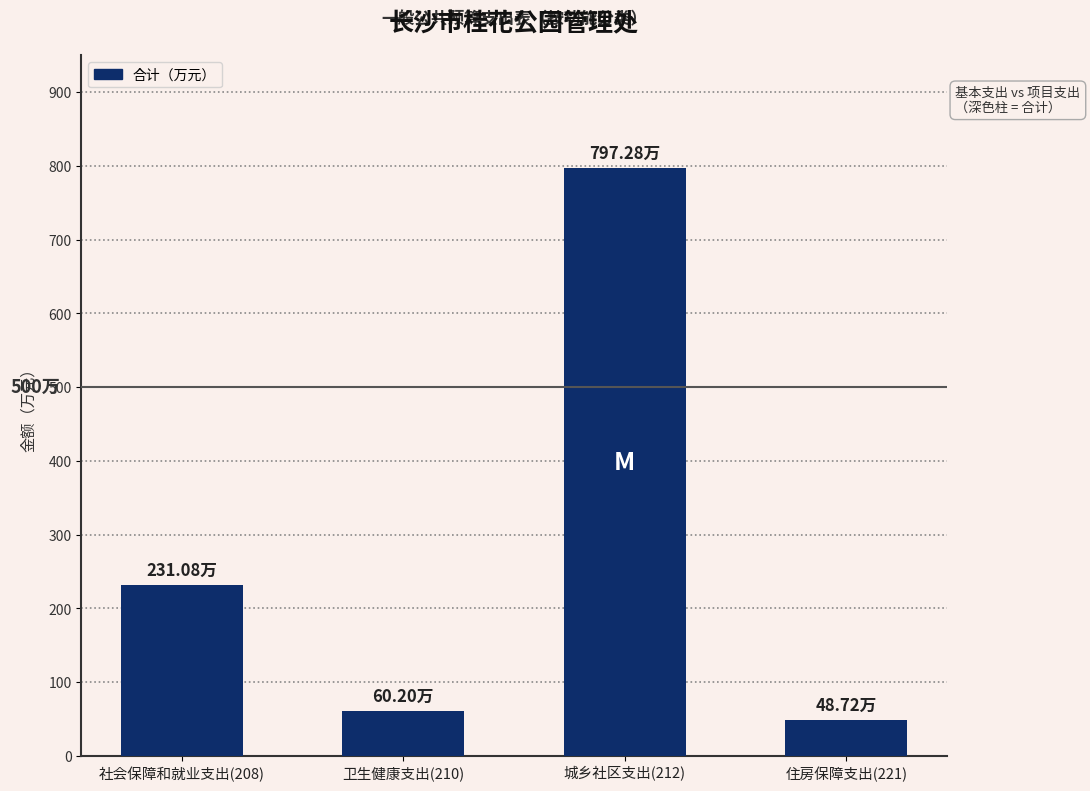

What is the average value?

284.3